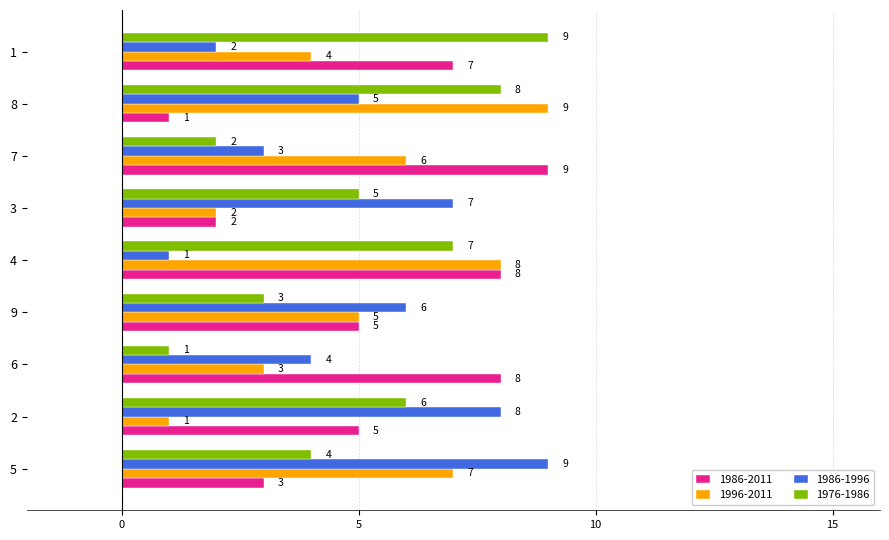

True or false: 1986-1996 has a value of 8 at 2.

True